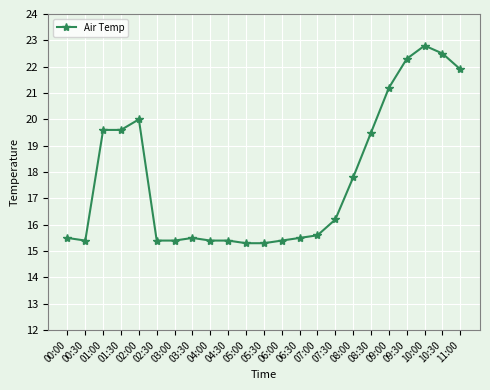

The value at 00:00 is 9.8. True or false?

False